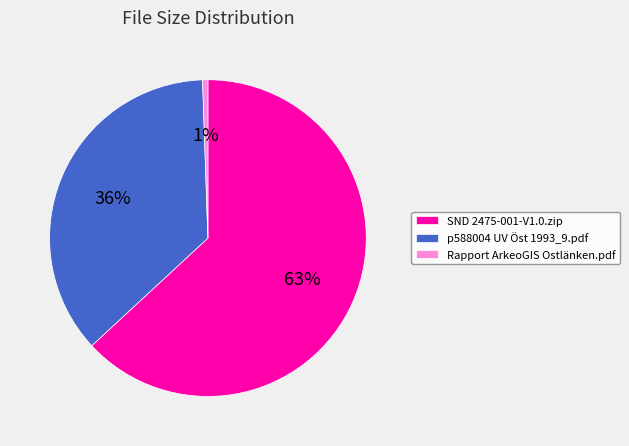

To the nearest percent, what portion does SND 2475-001-V1.0.zip represent?

63%